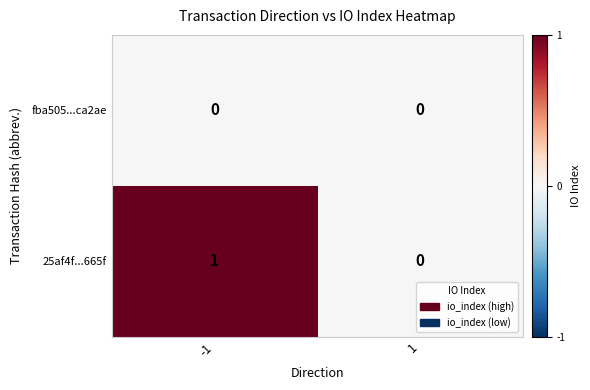

At which category is the sum across all series the highest?

-1